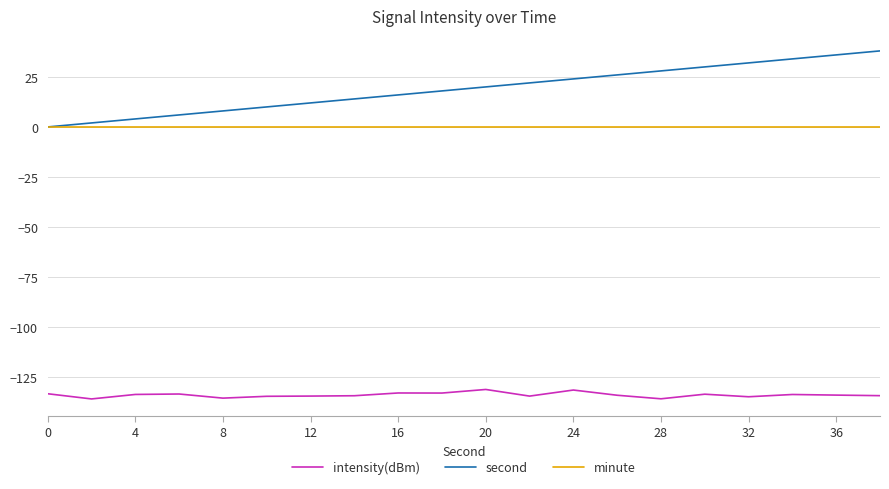

Rank the series by their maximum value, from highest to lowest.

second, minute, intensity(dBm)